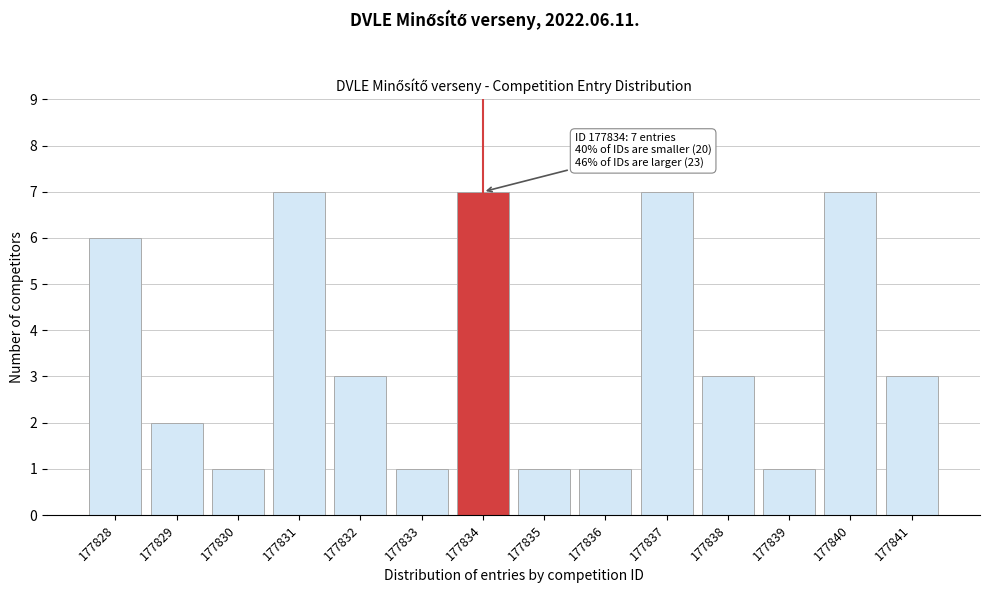

Reading left to right, transcribe all the data shown in this chart.

177828=6	177829=2	177830=1	177831=7	177832=3	177833=1	177834=7	177835=1	177836=1	177837=7	177838=3	177839=1	177840=7	177841=3